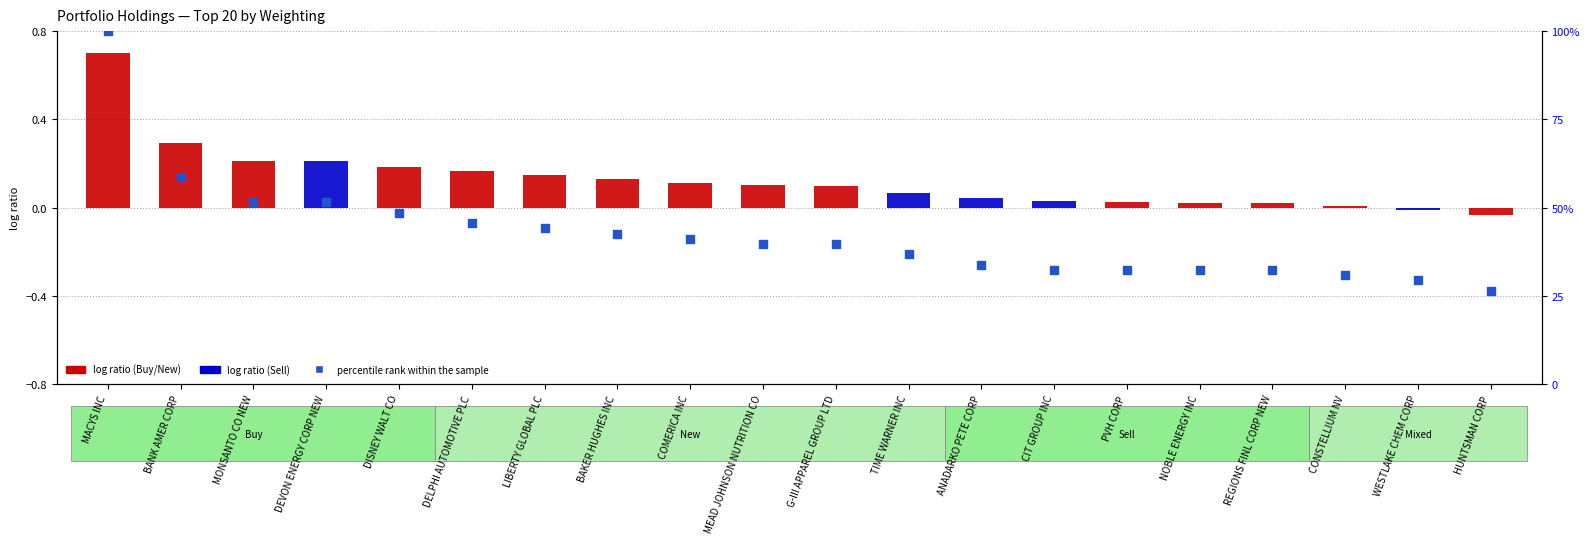

What is the change in value from BANK AMER CORP to MONSANTO CO NEW?

-7.4